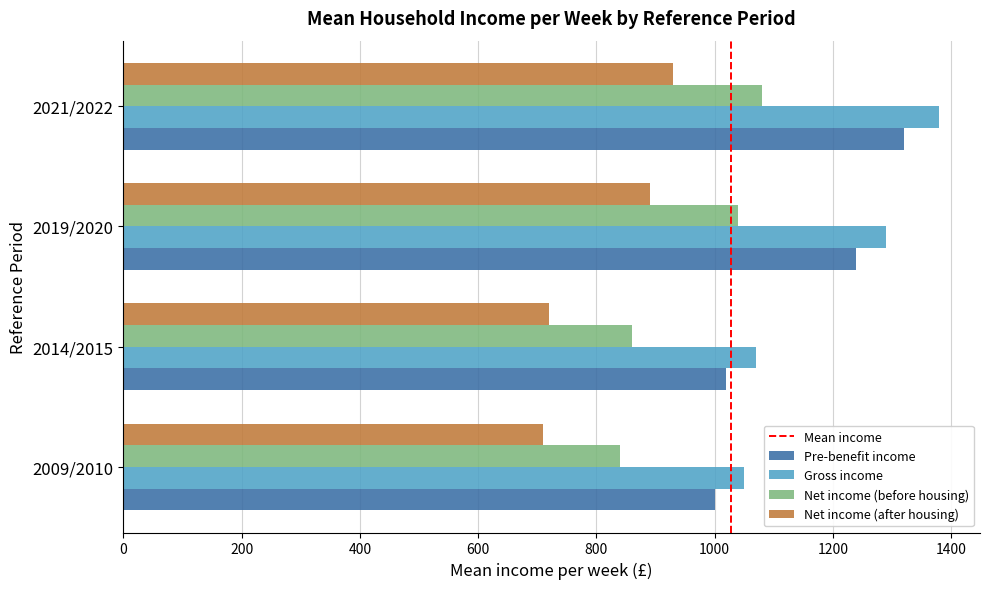

At which label does Pre-benefit income reach its peak?

2021/2022